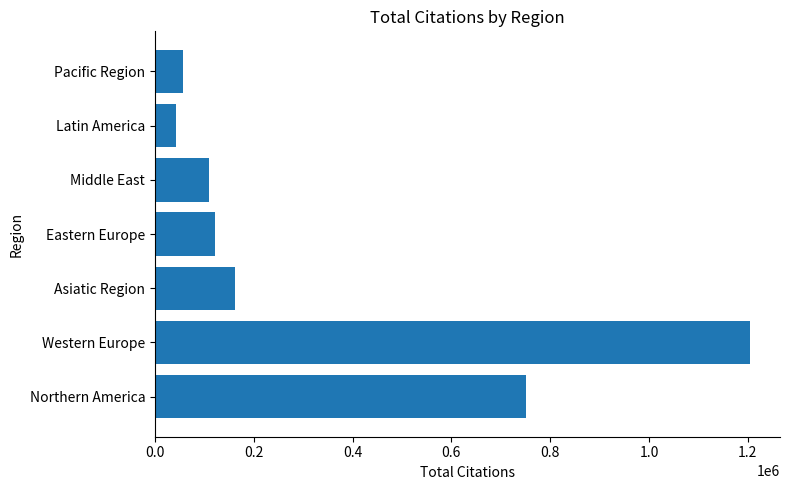

The value at Asiatic Region is 161252. True or false?

True